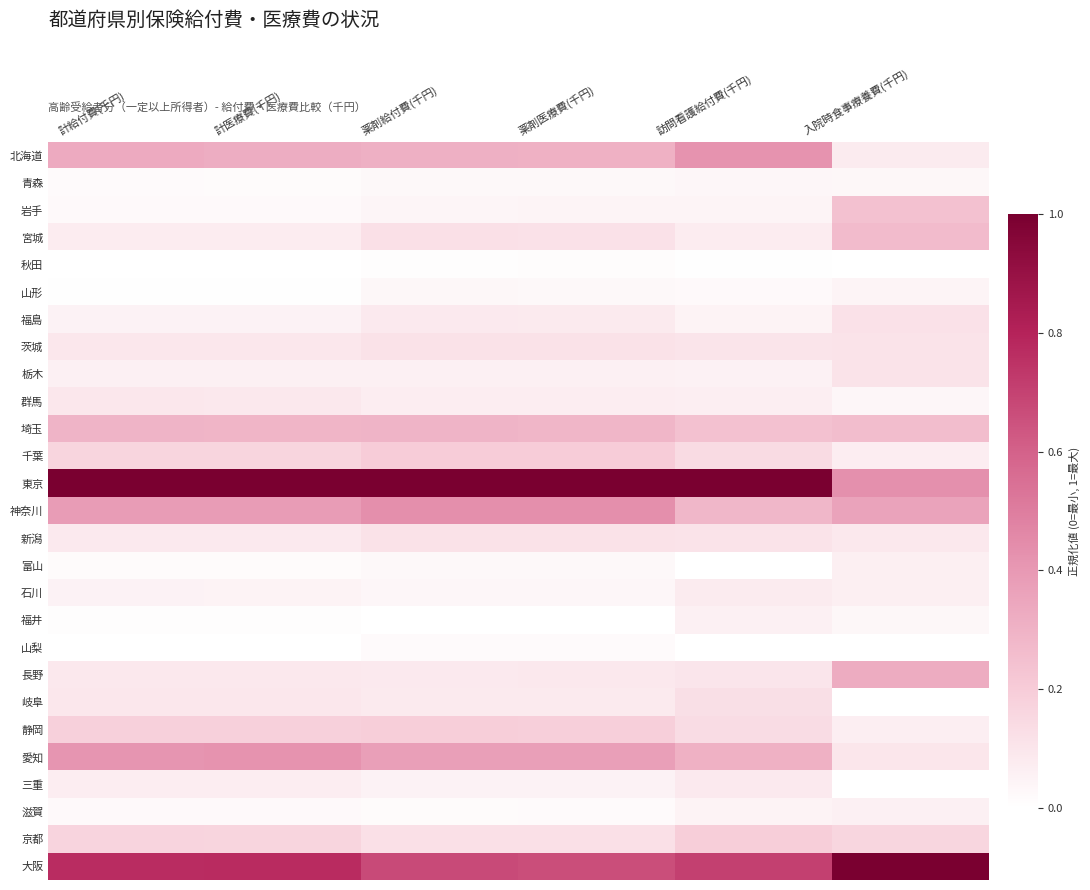

Count the number of data series in this chart.

27